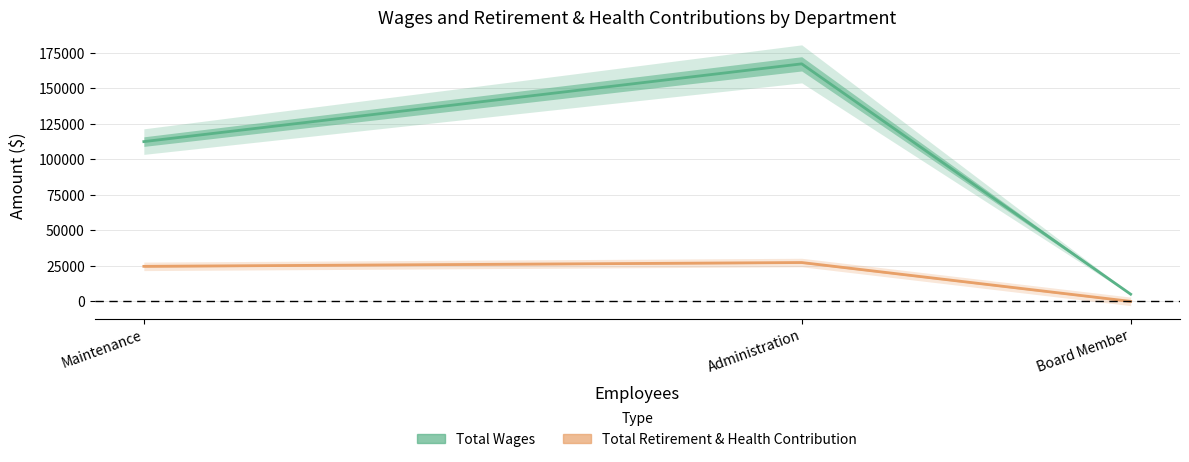

What is the difference between the maximum and second lowest values in the Total Retirement & Health Contribution series?

2684